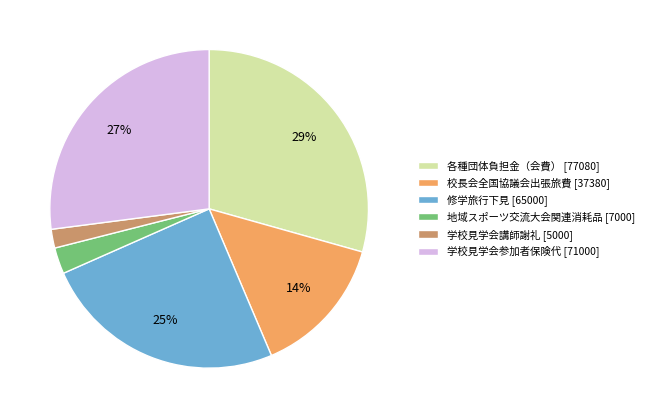

Which has a higher value, 修学旅行下見 or 学校見学会講師謝礼?

修学旅行下見